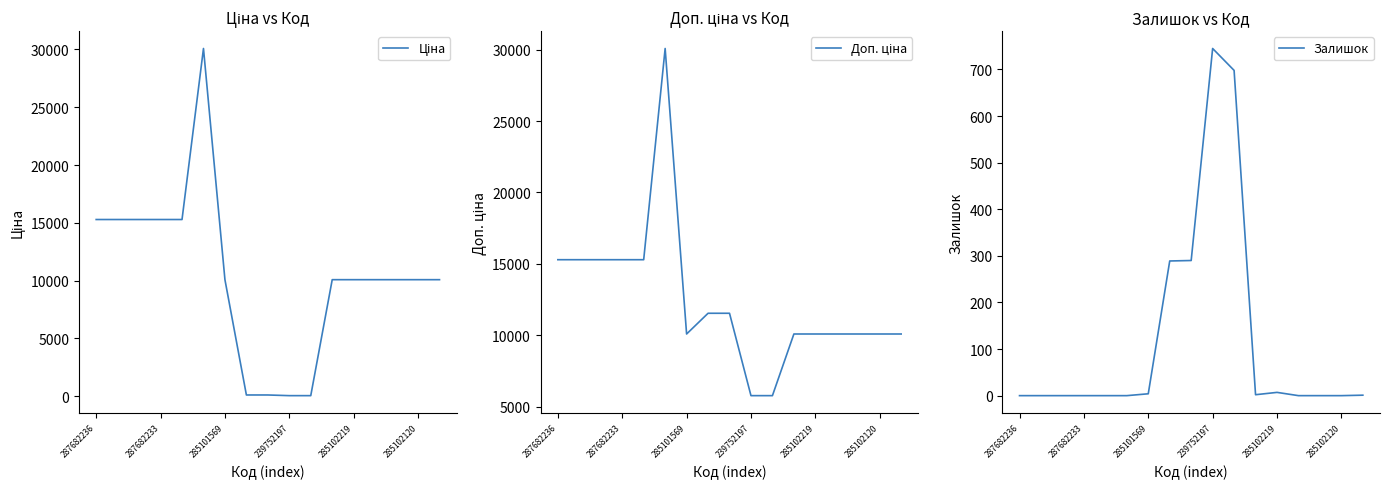

Which series has the largest total across all categories?

Доп. ціна